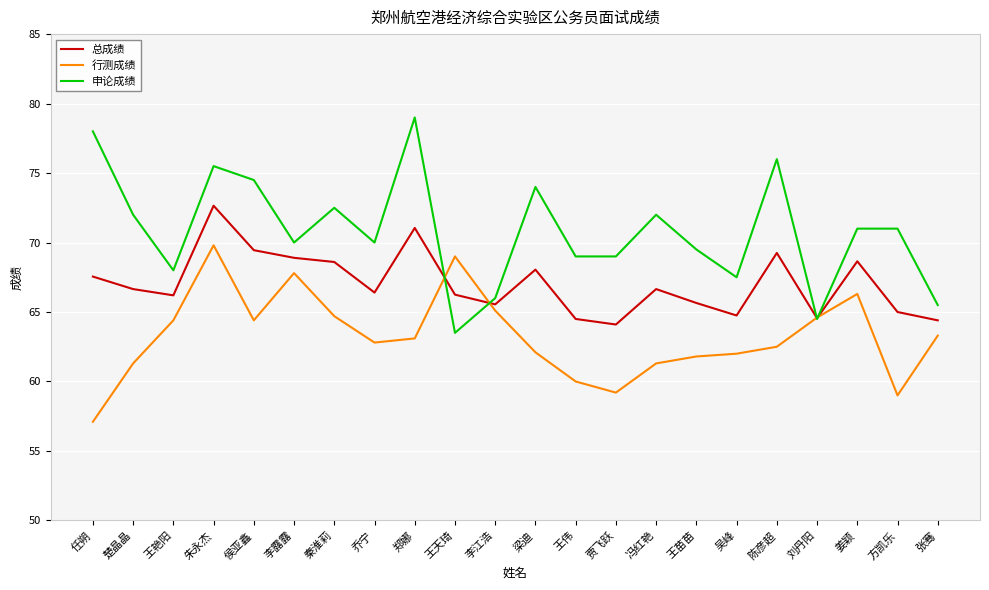

What is the minimum value for 行测成绩?

57.1